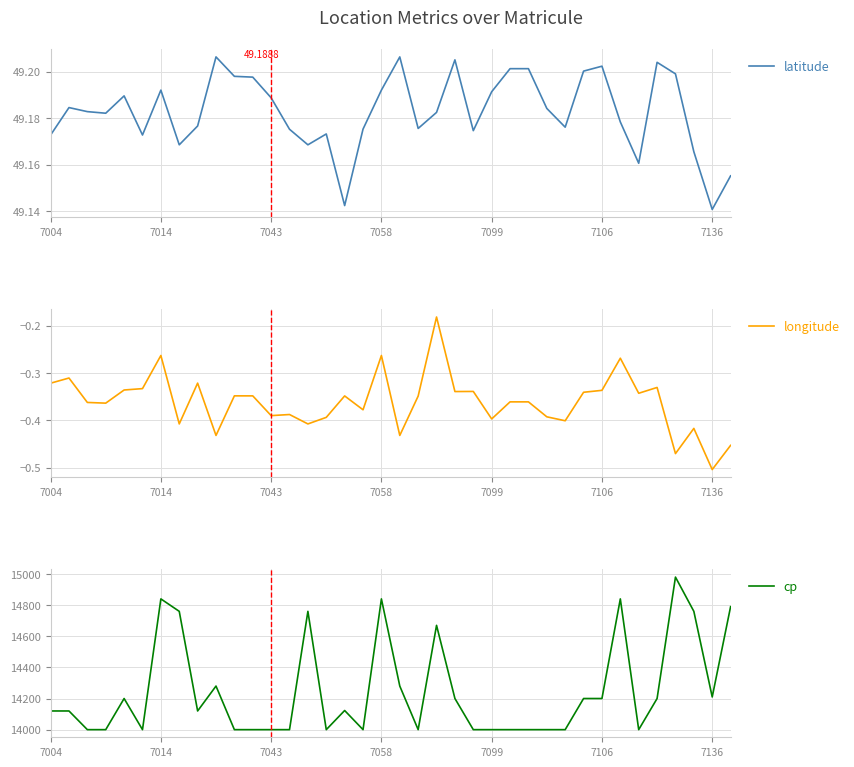

What is the value of the cp point at the 28th from the left?

14000.0